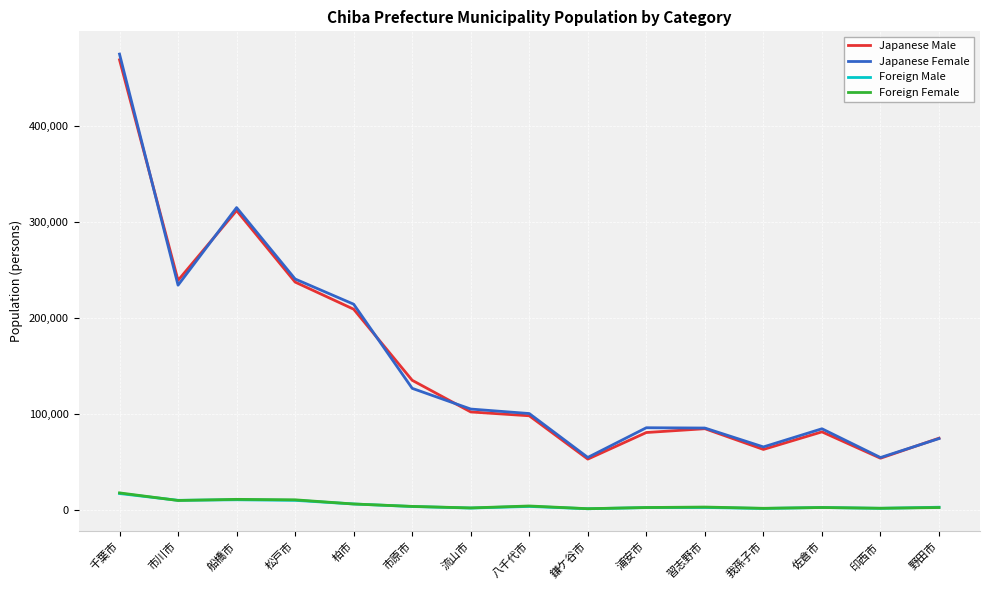

The value of Japanese Male at 市原市 is 81446. True or false?

False